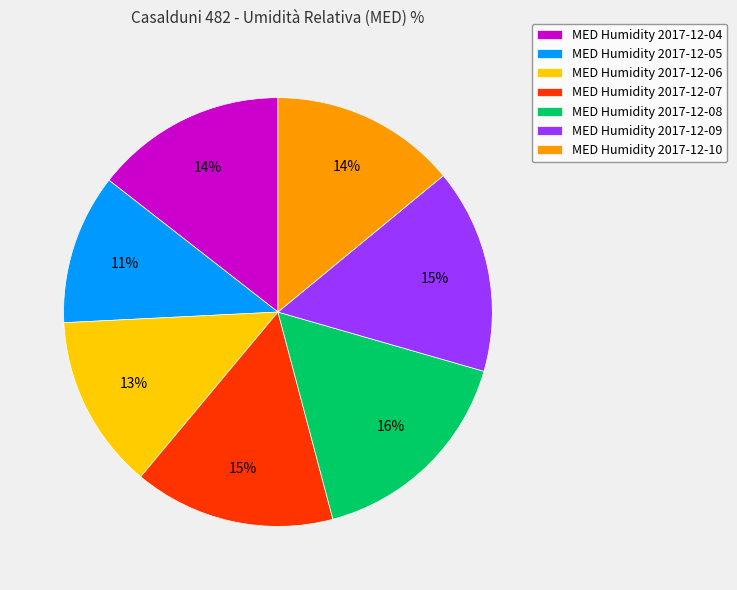

Combined, do MED Humidity 2017-12-10 and MED Humidity 2017-12-07 account for over 50%?

No